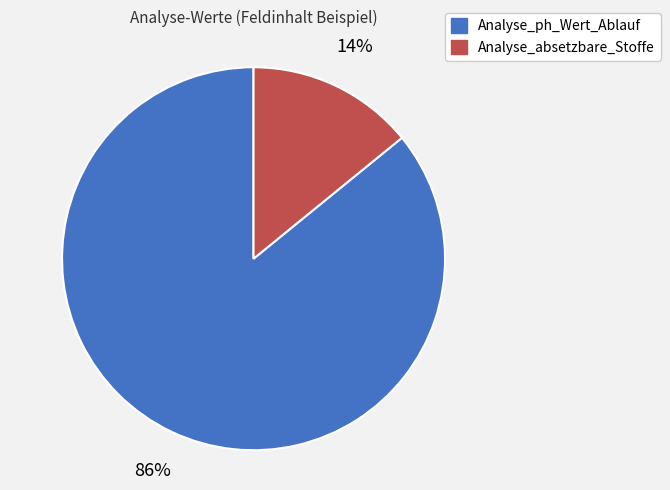

Rank the categories by value from lowest to highest.

Analyse_absetzbare_Stoffe, Analyse_ph_Wert_Ablauf